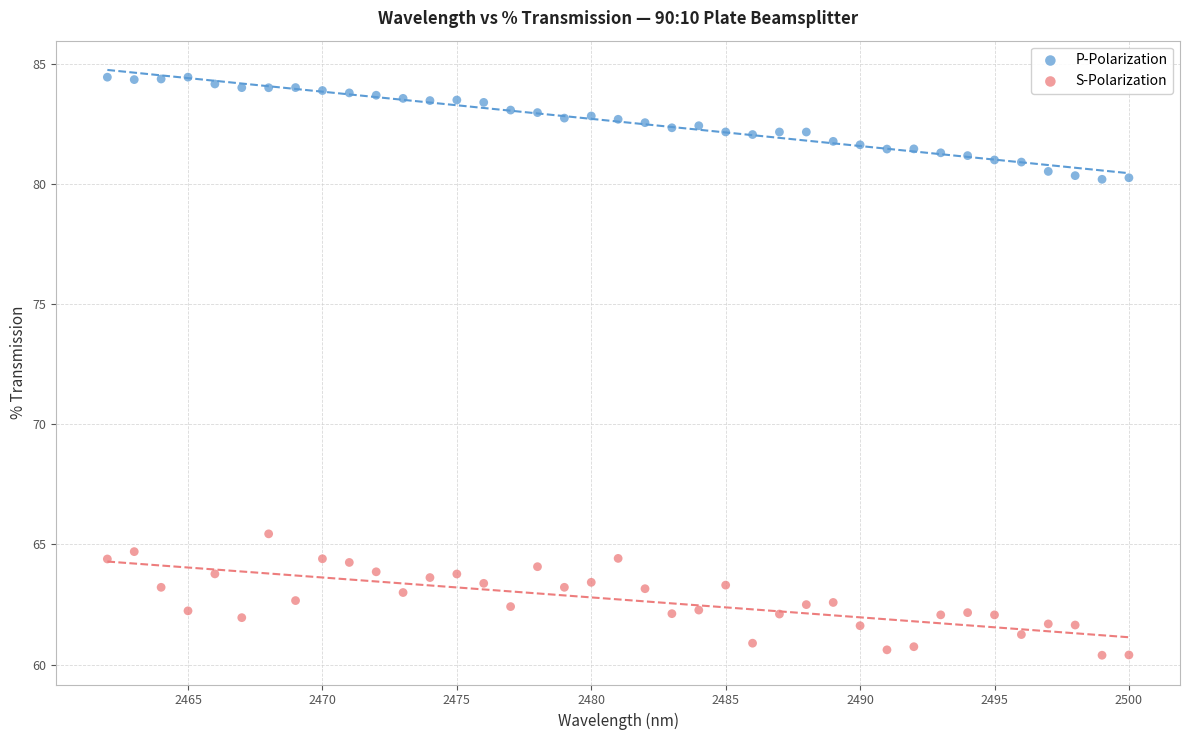

What are all the series names shown in the legend?

P-Polarization, S-Polarization